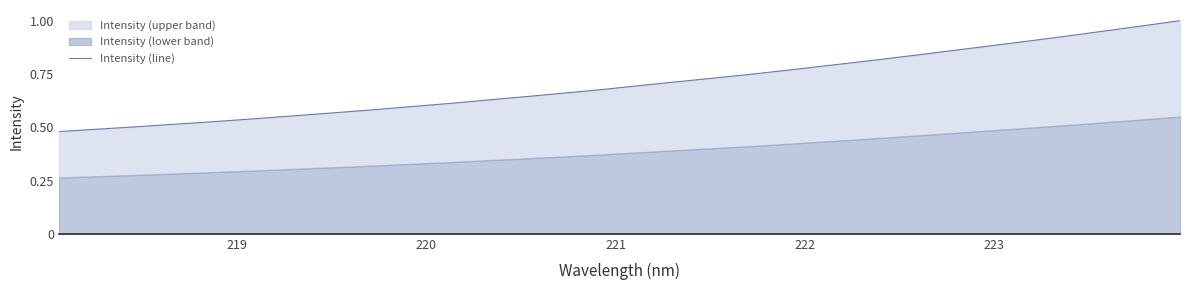

What is the average value?

0.7